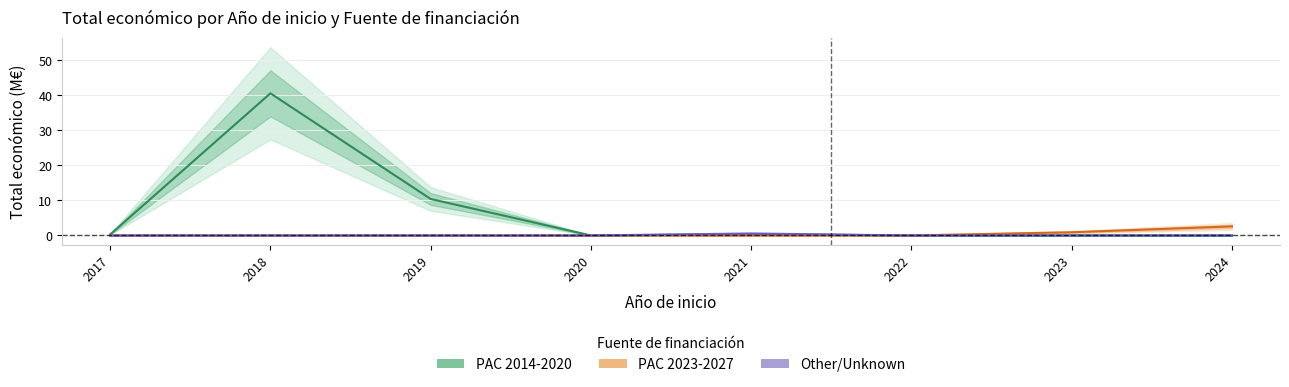

True or false: PAC 2023-2027 has a value of 0.9 at 2023.

True